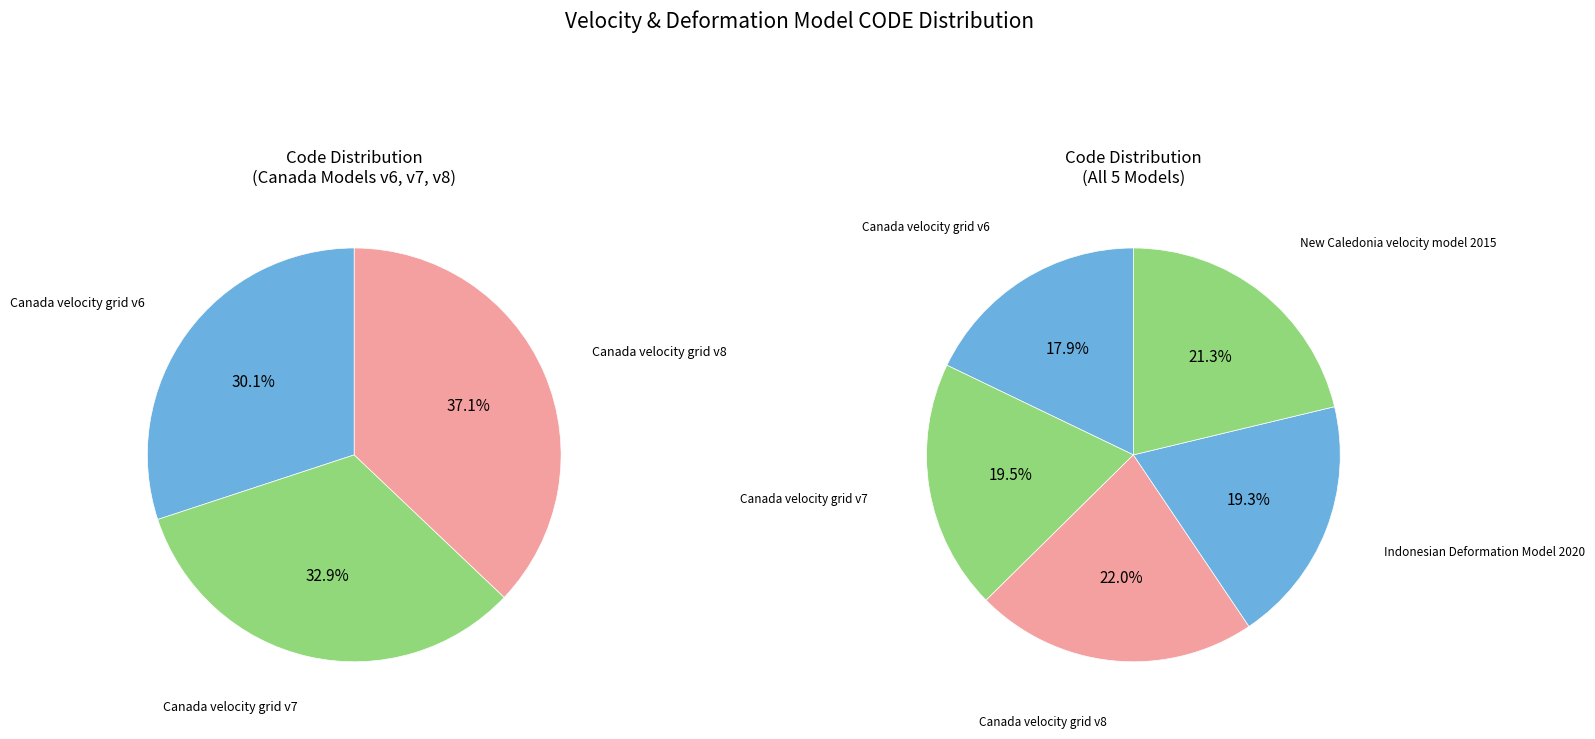

The New Caledonia velocity model 2015 slice represents 11% of the pie. True or false?

False